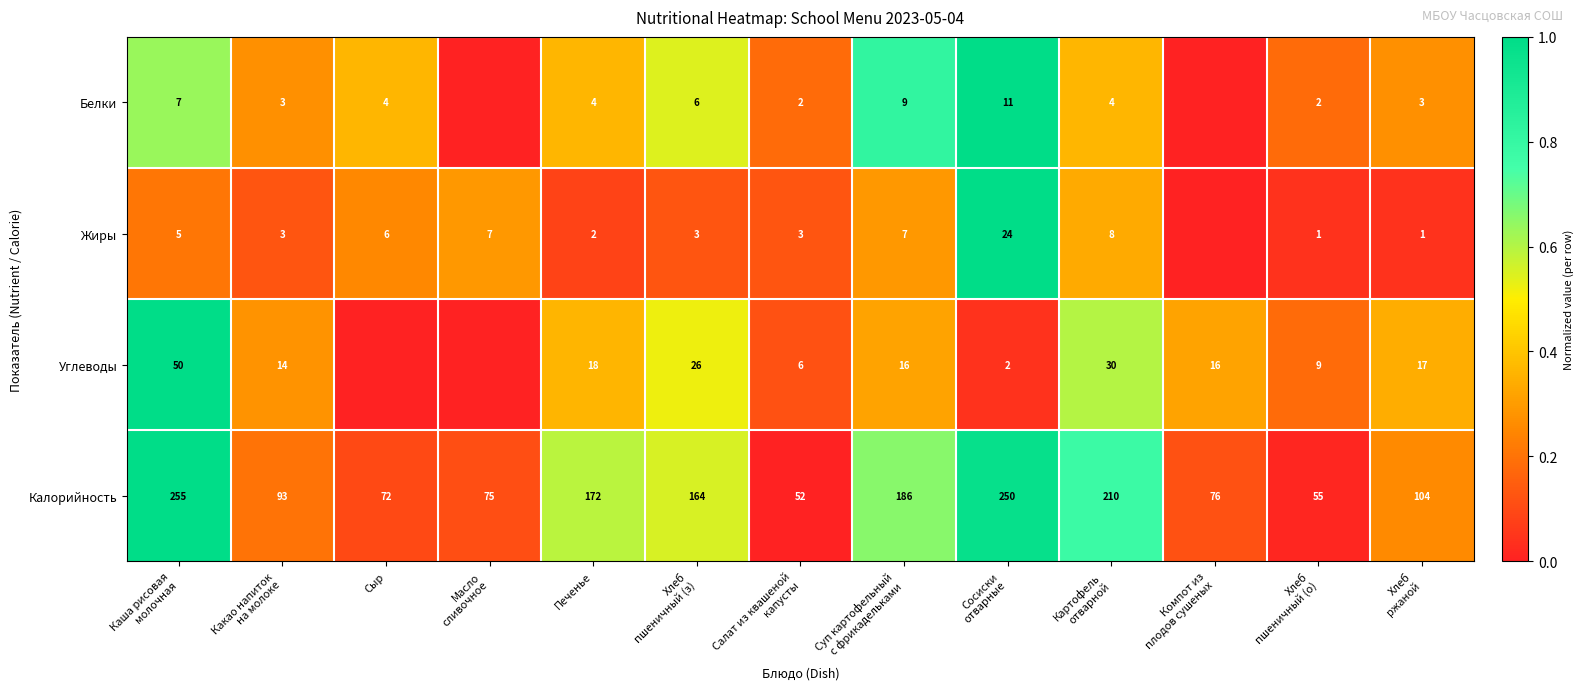

Between Хлеб
пшеничный (з) and Сосиски
отварные, which series saw the biggest shift?

Калорийность